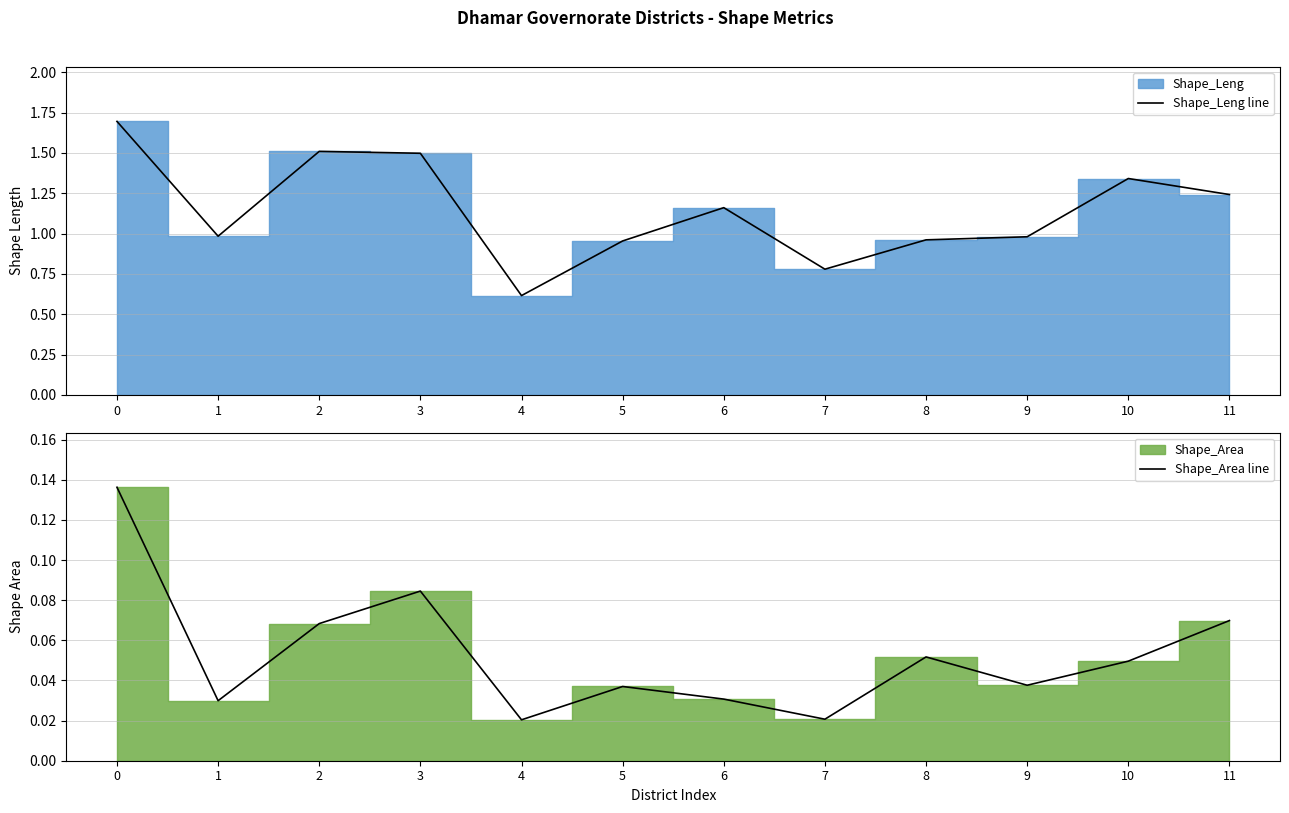

Is it true that Shape_Leng line equals 2.1 at 10?

False